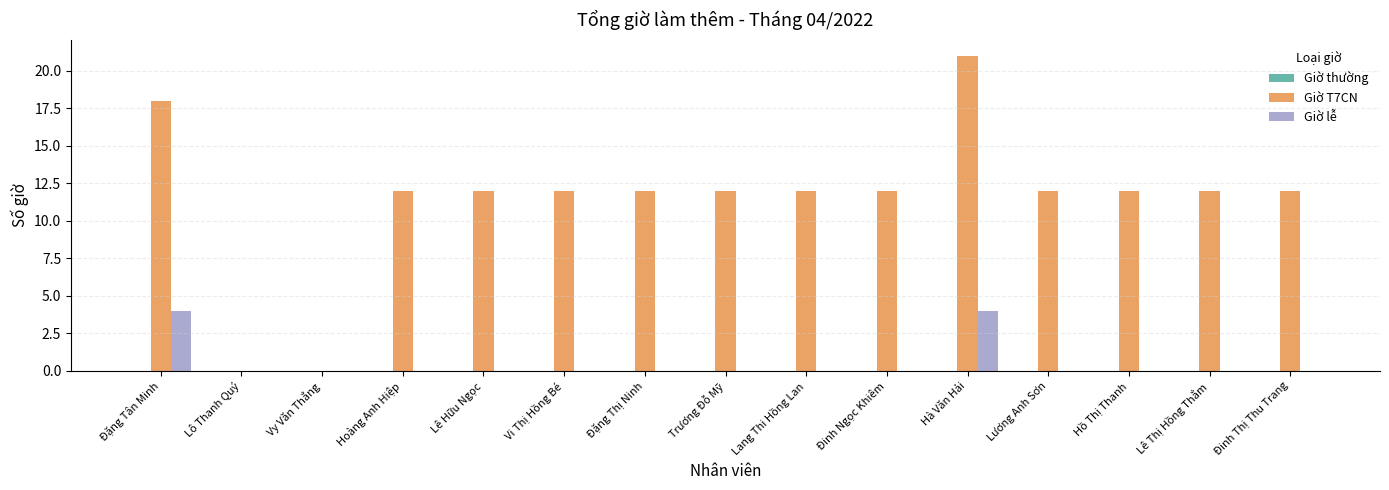

Is the value of Giờ T7CN at Lang Thi Hồng Lan greater than the value of Giờ lễ at Trương Đỗ Mỹ?

Yes